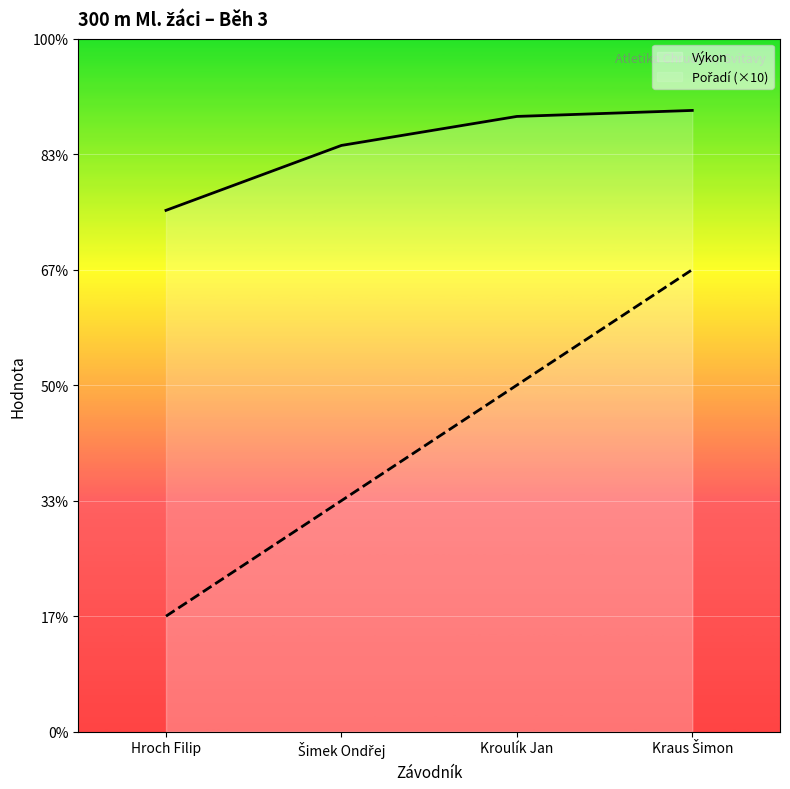

The value of Pořadí (×10) at Šimek Ondřej is 31.0. True or false?

False